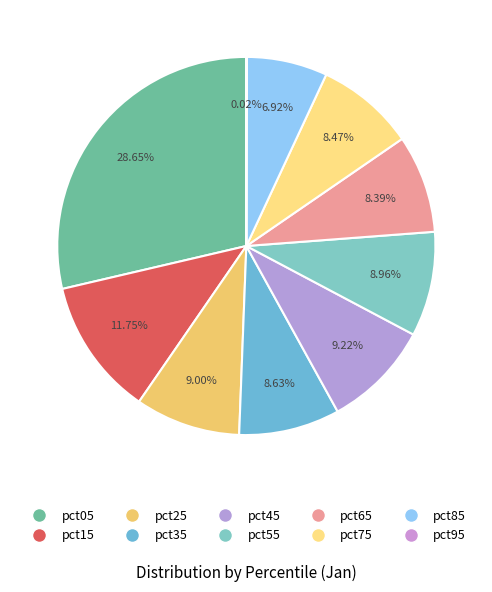

Does any single category account for the majority?

No